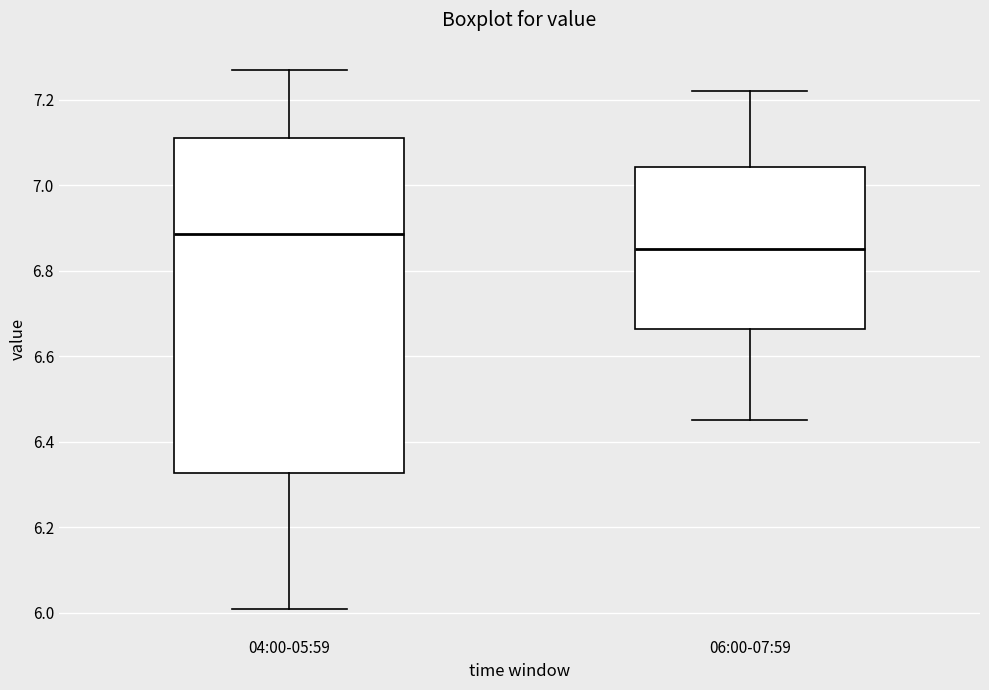

Comparing the boxes themselves (not the whiskers), which one is the tallest?

04:00-05:59